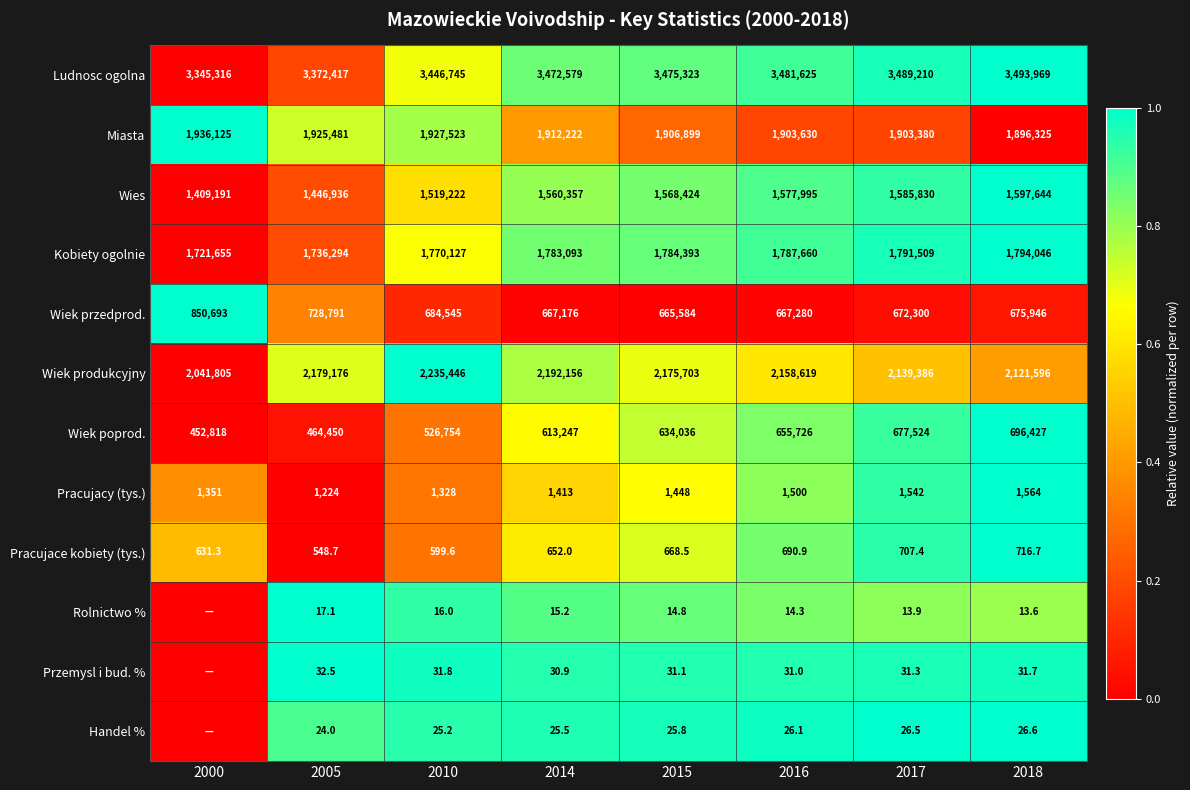

What is the approximate value of Wiek przedprod. at 2014?

667176.0